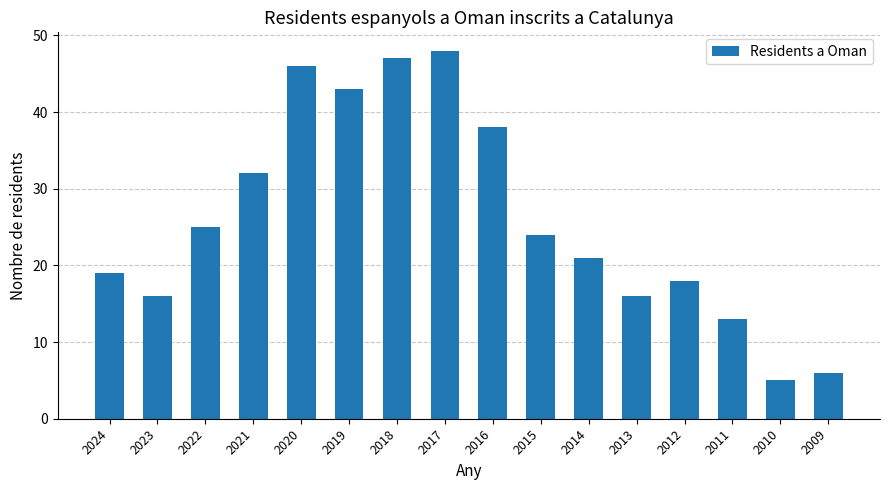

Which has a higher value, 2012 or 2010?

2012